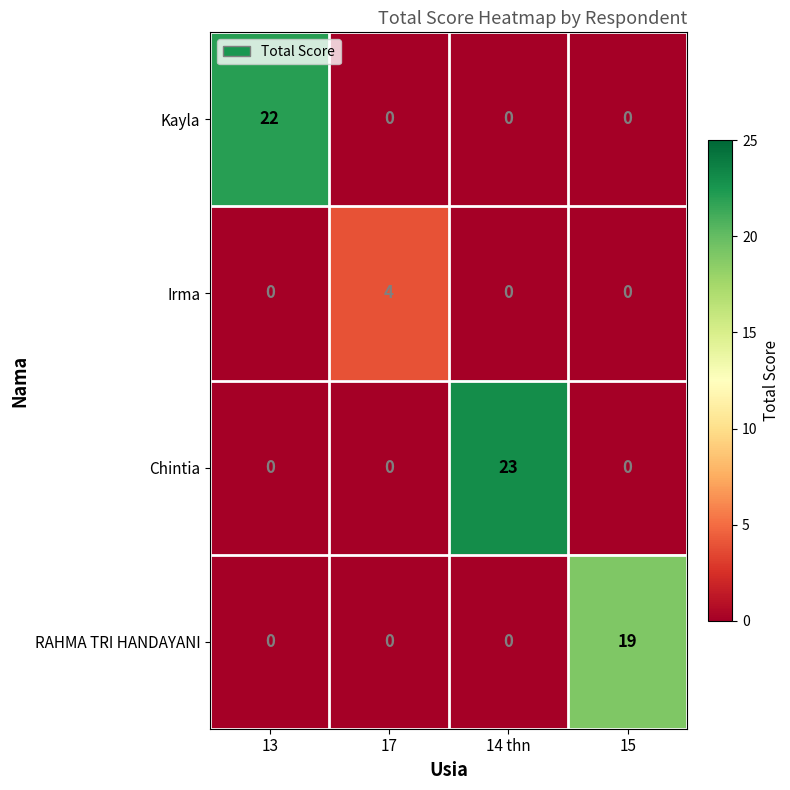

True or false: Kayla has a value of 0 at 17.

True